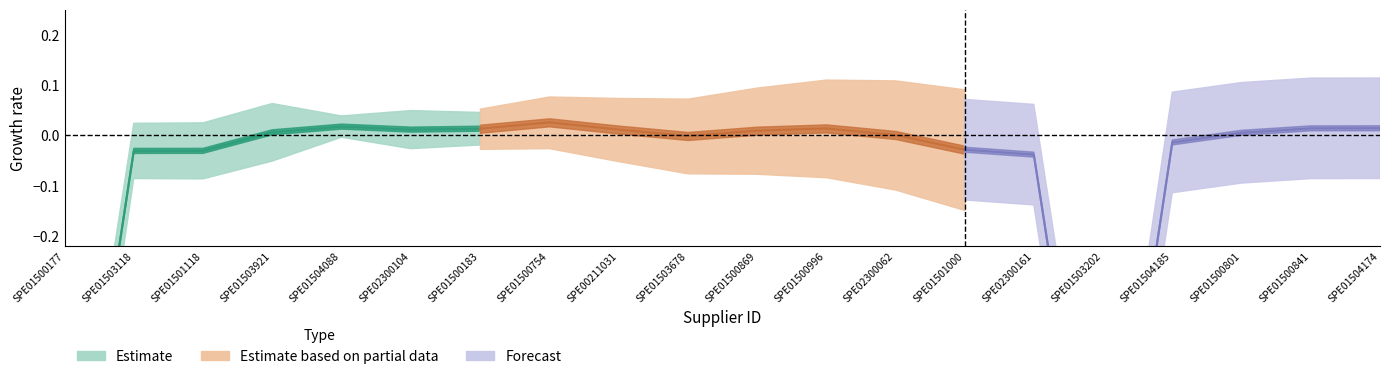

How many lines are shown in the chart?

3